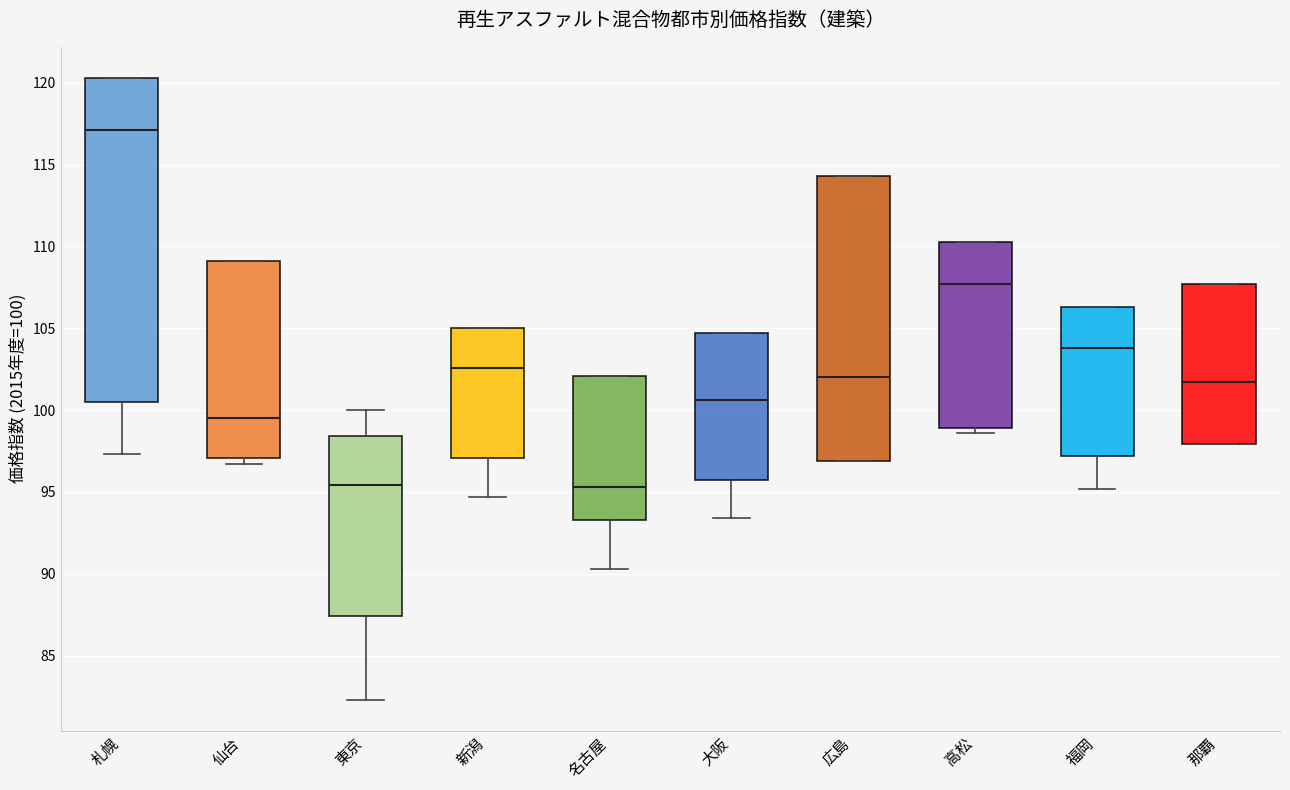

Which box has the highest median line?

札幌